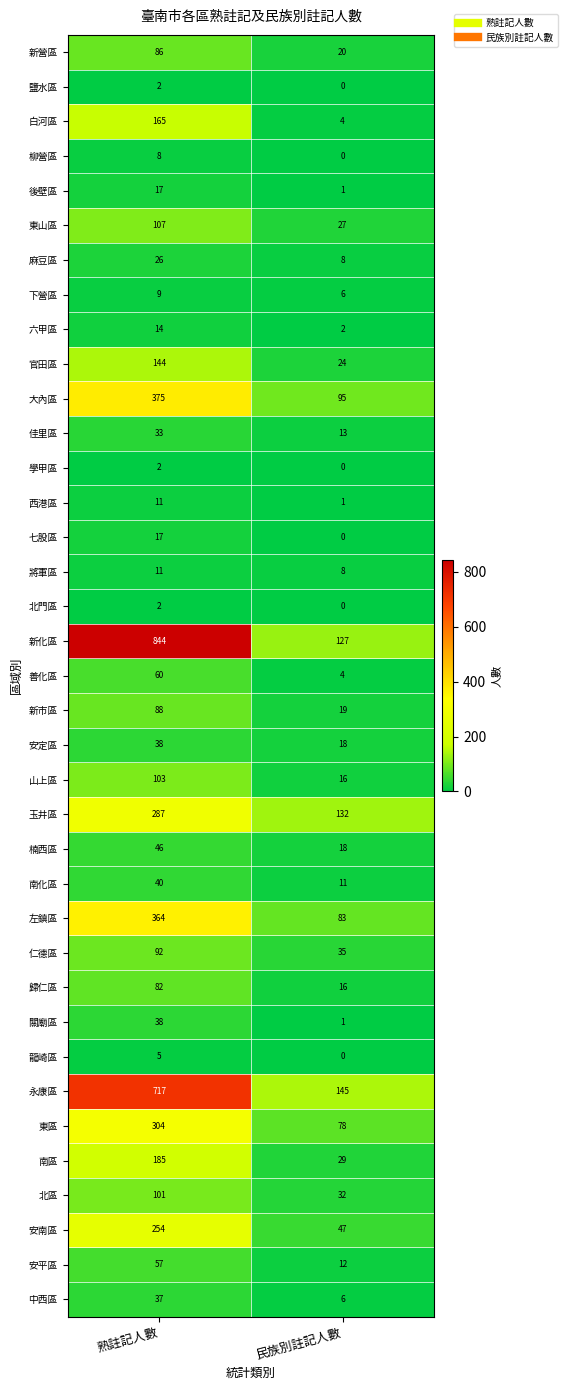

What value does the 左鎮區 series have at 民族別註記人數?

83